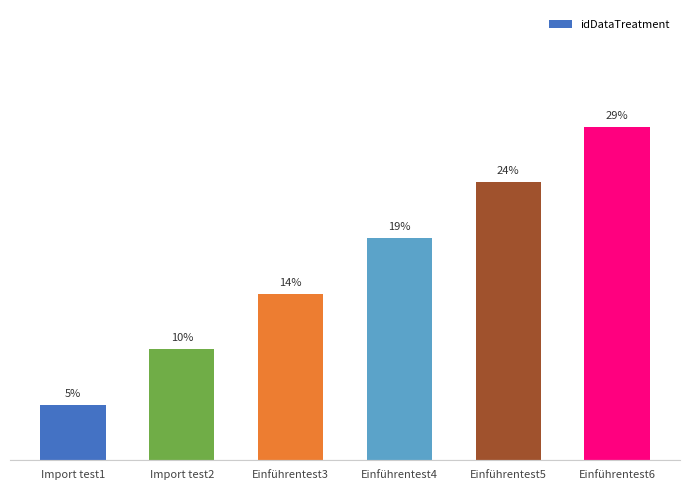

Are the bars horizontal?

No